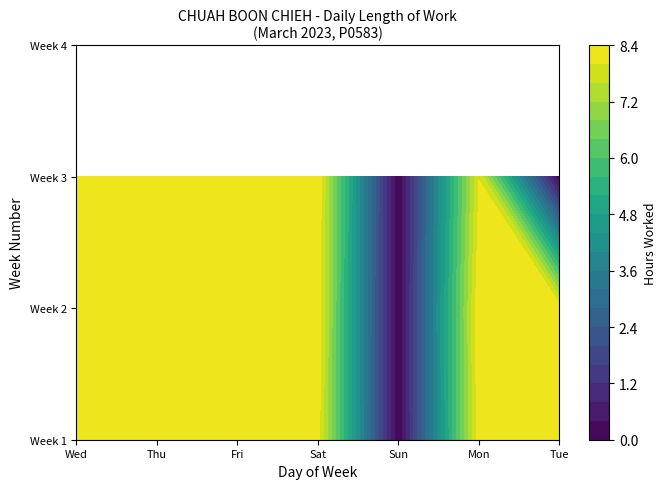

The 5 series shows 8.3 at 8. True or false?

True